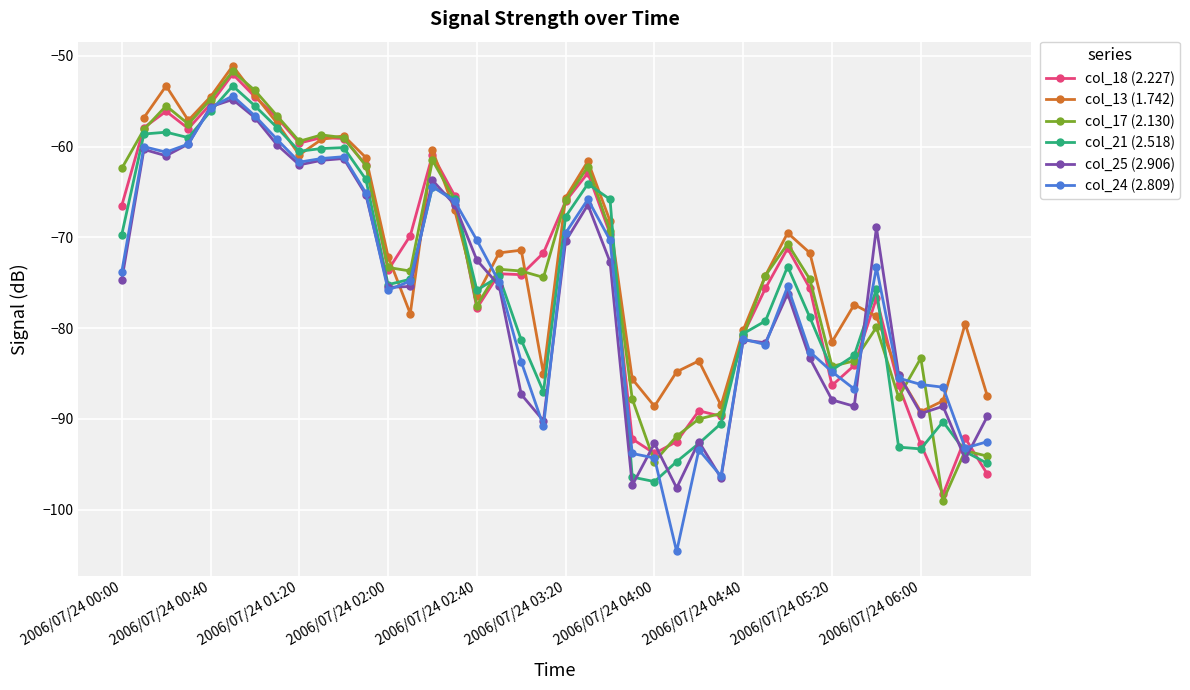

True or false: col_17 (2.130) has more than 1 points higher than both neighbors.

True